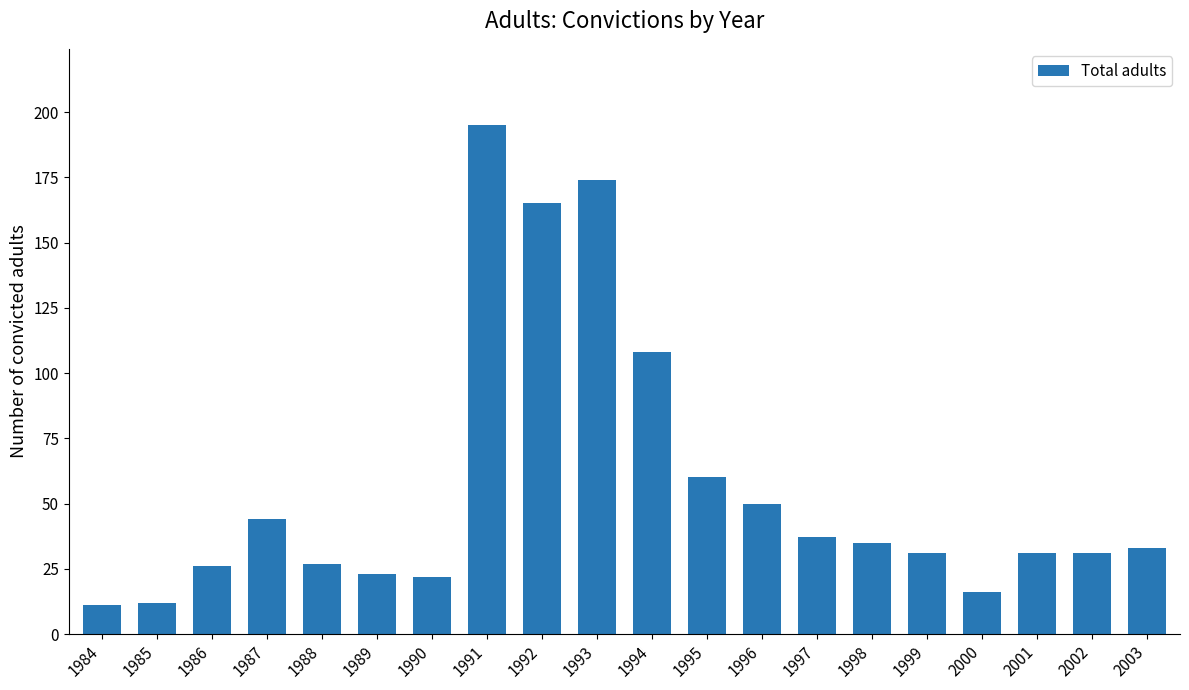

What is the change in value from 1990 to 2003?

+11